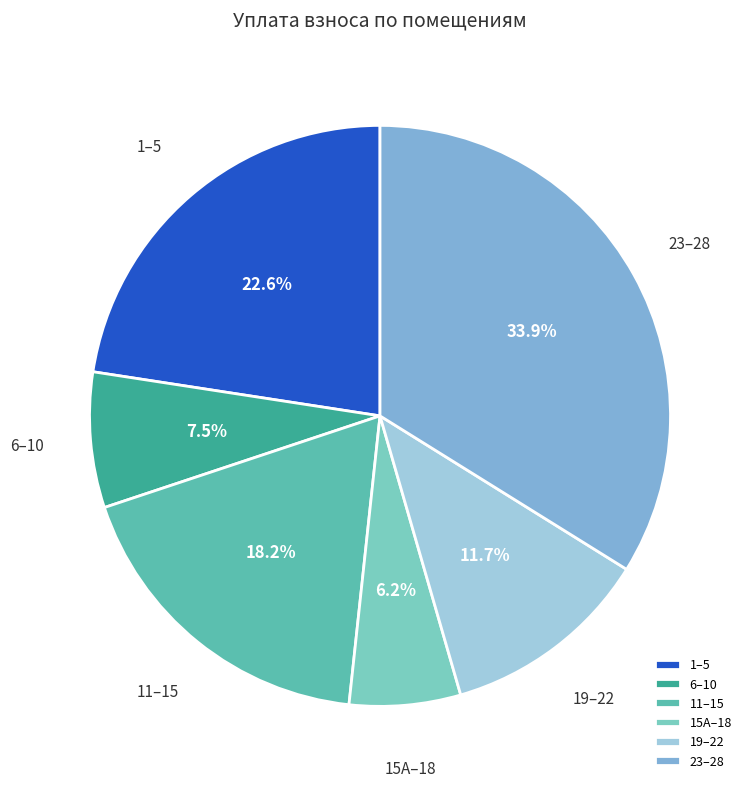

How many slices are in this pie chart?

6